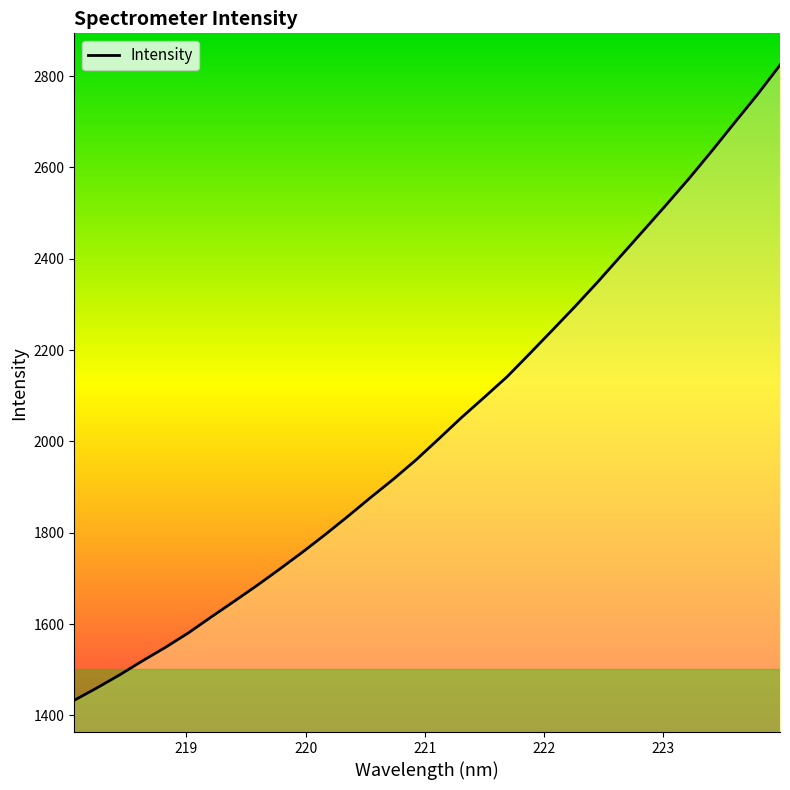

True or false: the data has more than 2 interior local peaks.

False